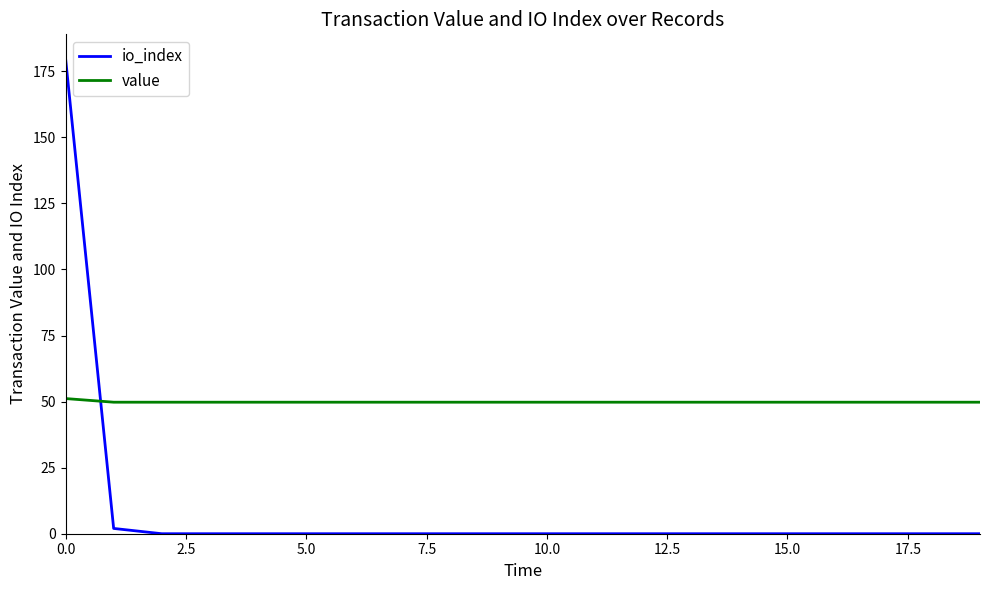

Does the chart have visible grid lines?

No